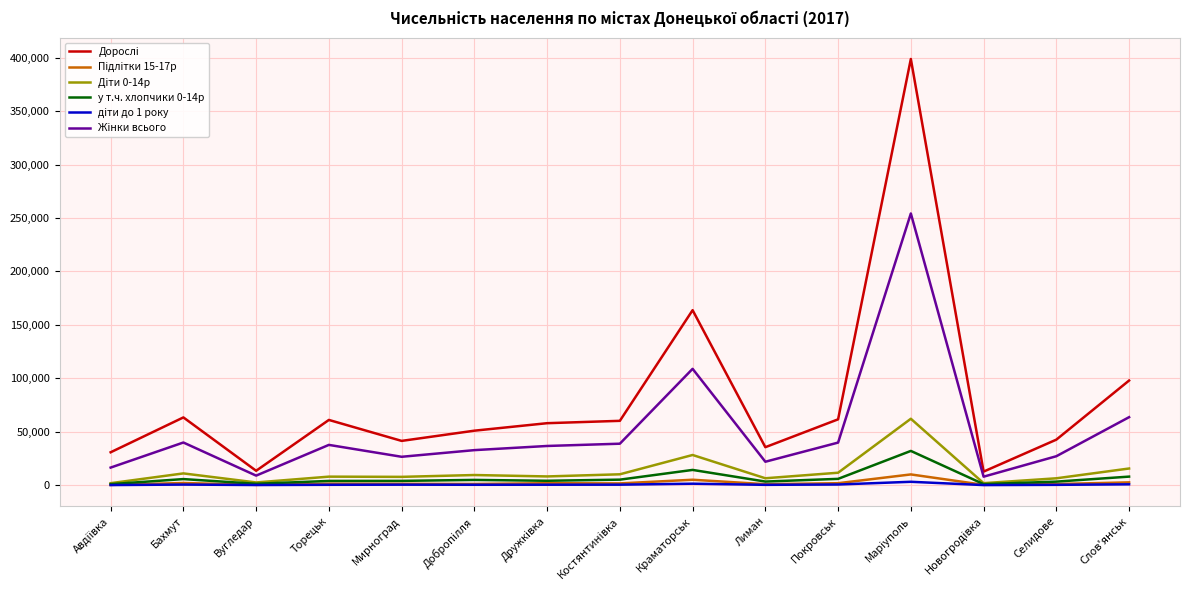

True or false: Пiдлiтки 15-17р and Жiнки всього intersect in this chart.

False